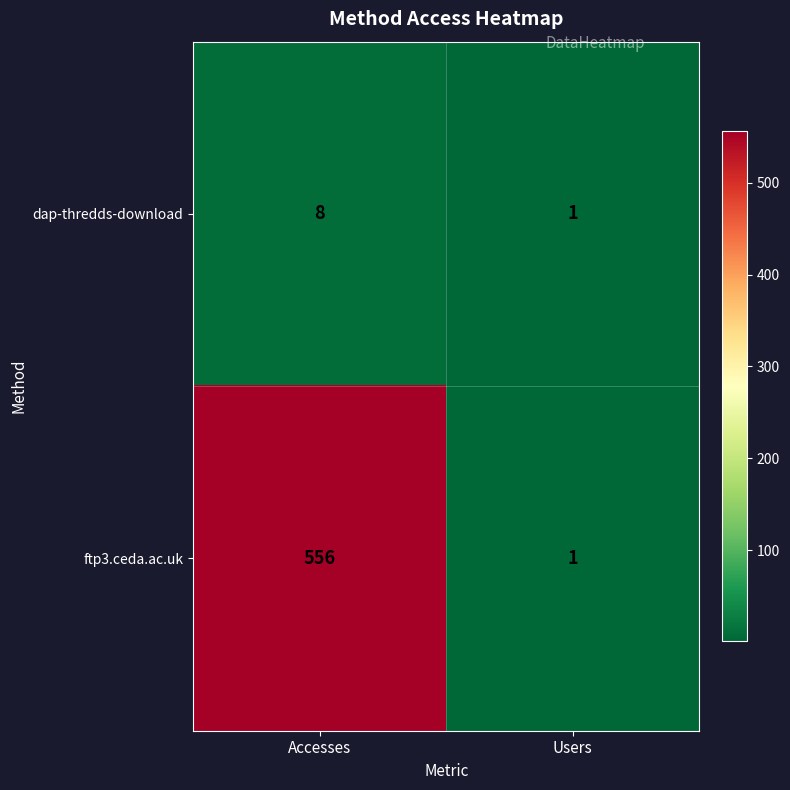

True or false: dap-thredds-download has a value of 1 at Users.

True